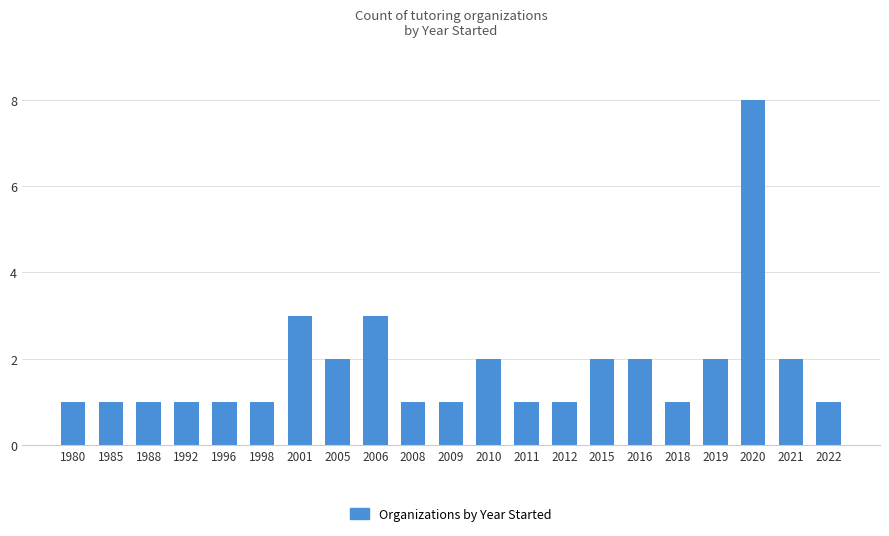

Which category has the highest value across all series?

2020